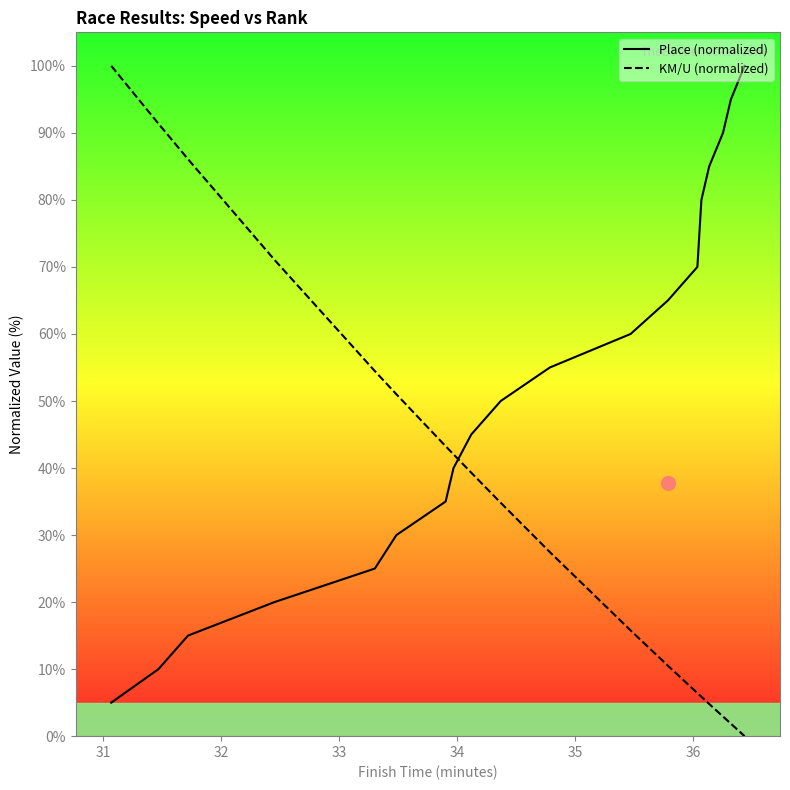

How many times do KM/U (normalized) and Place (normalized) cross each other?

1